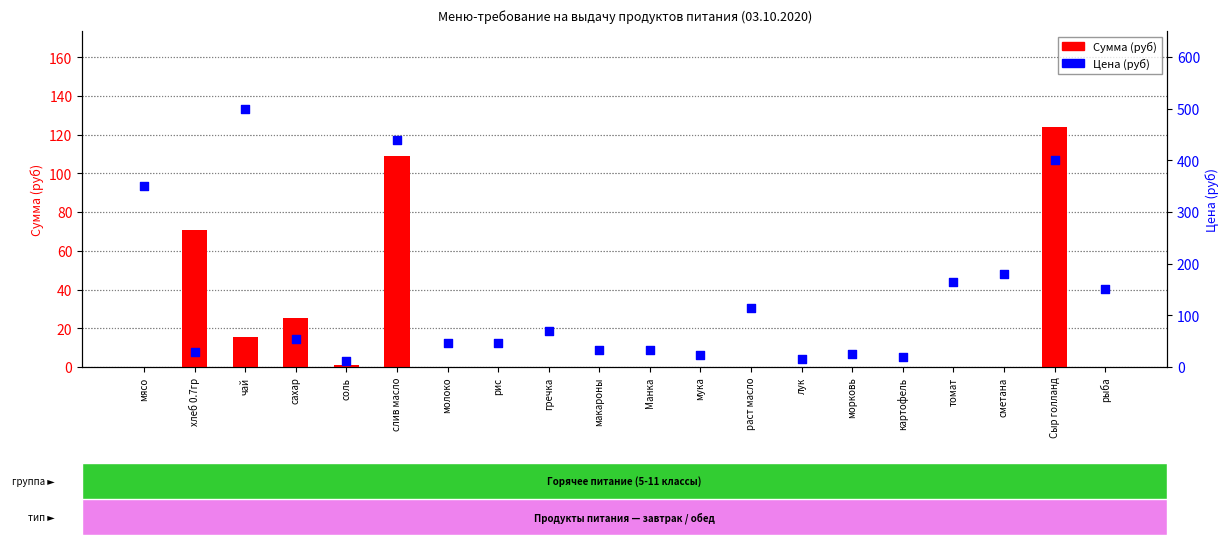

Which series has the largest Y range (max minus min)?

Цена (руб)